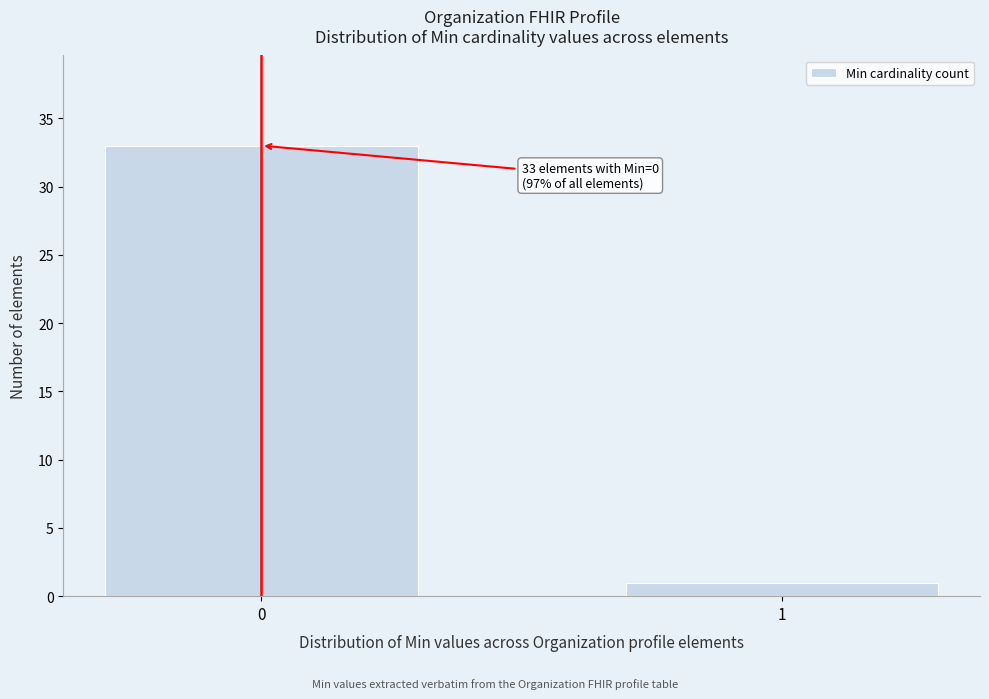

Reading left to right, transcribe all the data shown in this chart.

33	1